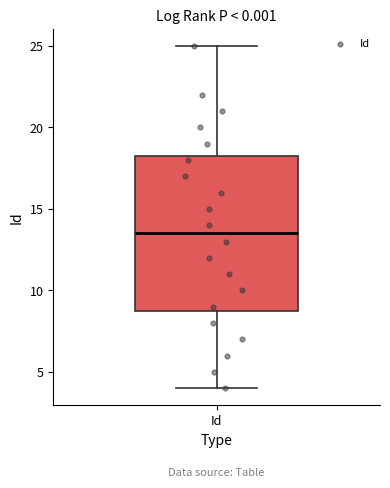

Where is the upper edge of the box for Id on the y-axis? The values are not printed on the chart, so give them approximately, as read against the axis.

18.5